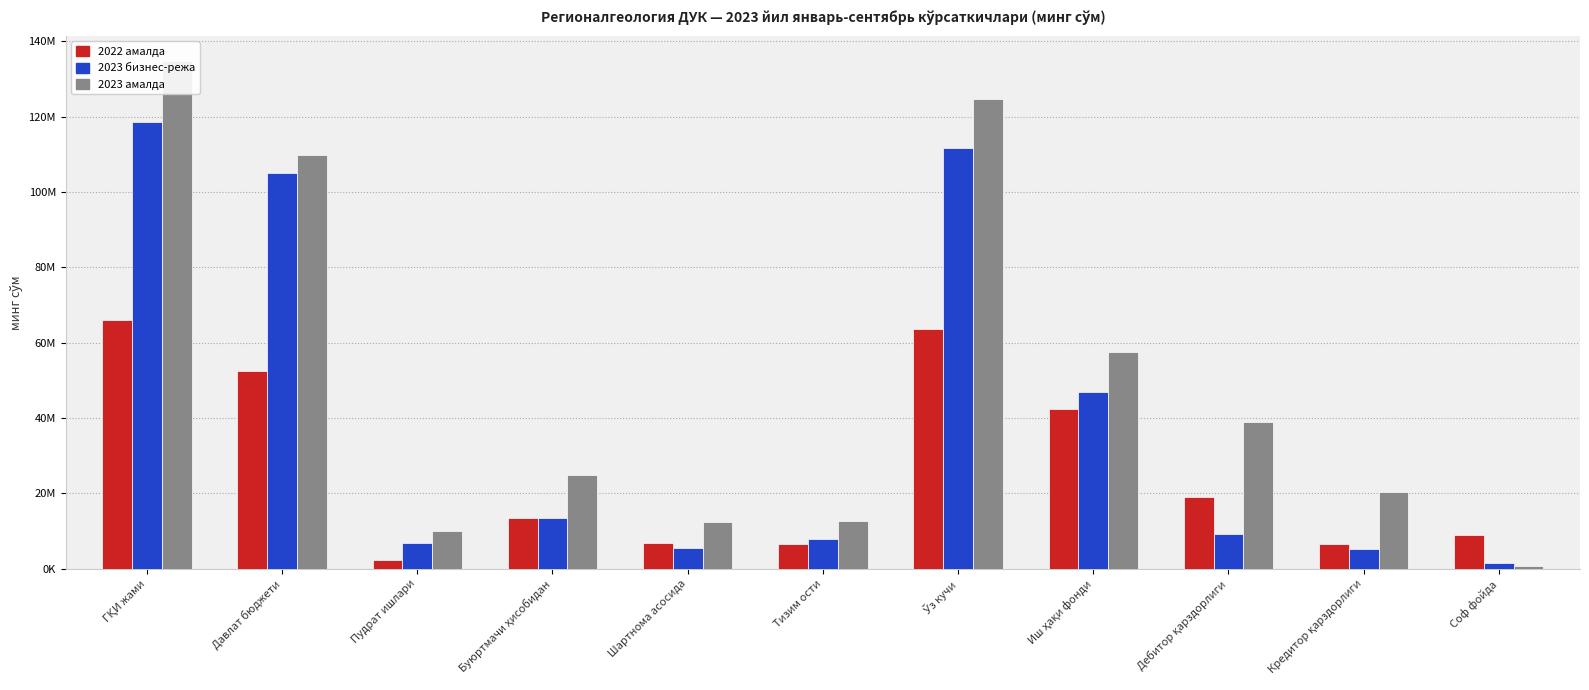

List the series in order of their overall mean, lowest first.

2022 амалда, 2023 бизнес-режа, 2023 амалда